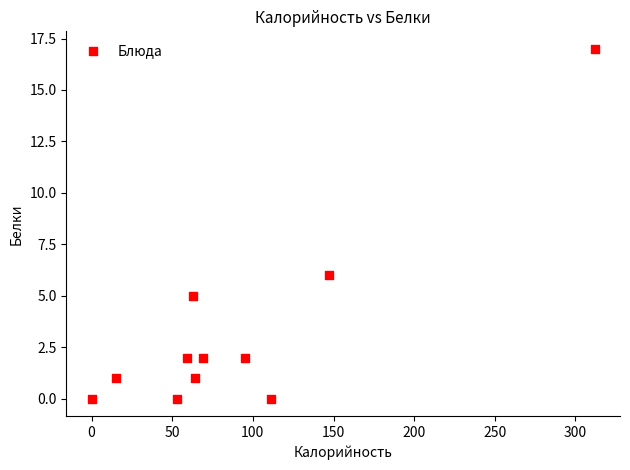

What is the average X value?

90